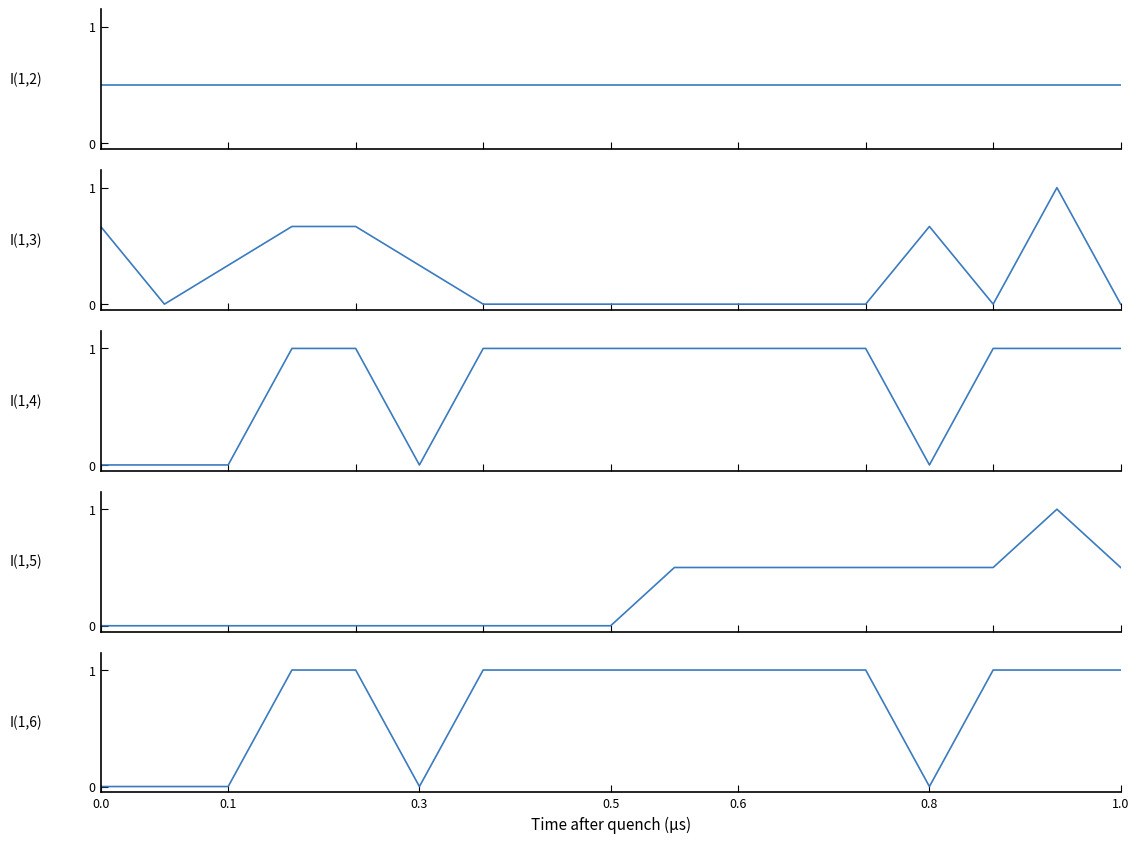

Does the chart display data point markers on the line(s)?

No